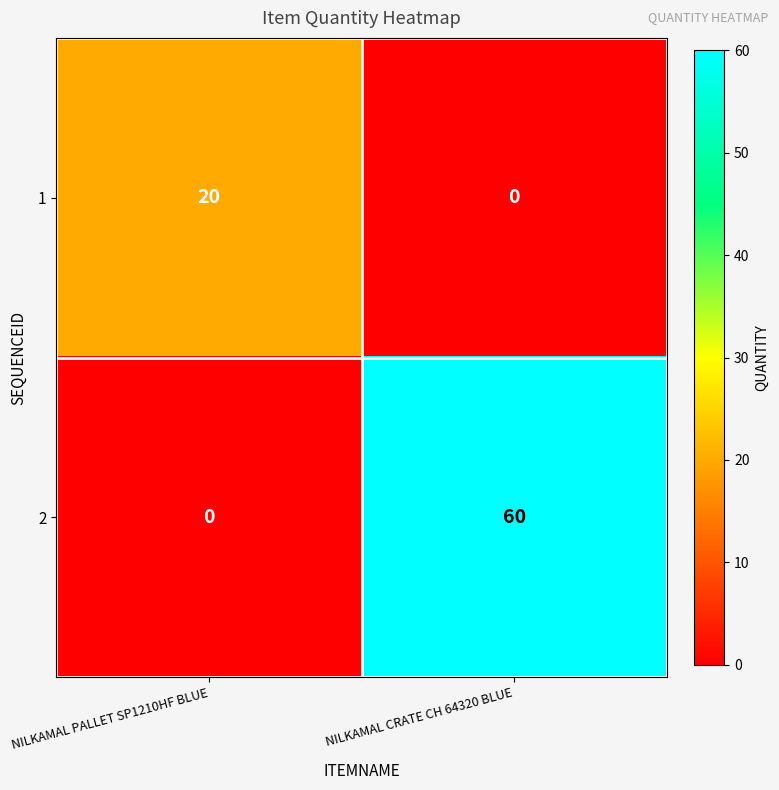

The 2 series shows 0 at NILKAMAL PALLET SP1210HF BLUE. True or false?

True